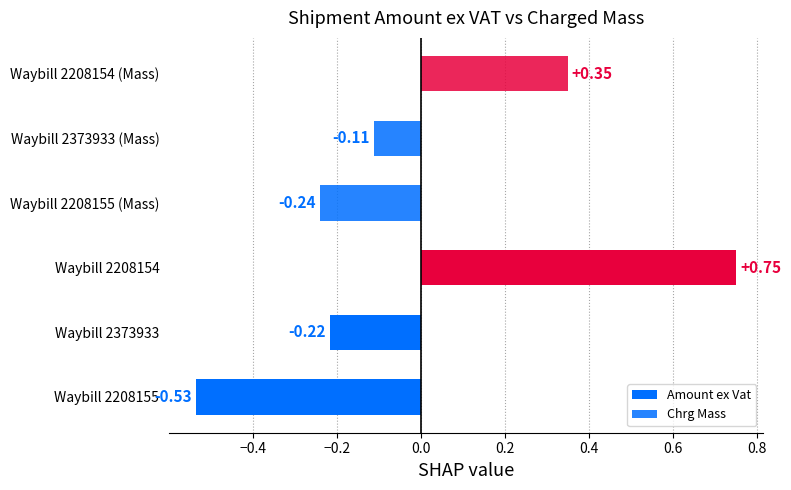

What is the value of the Amount ex Vat bar at the 2nd from the left?

-0.2